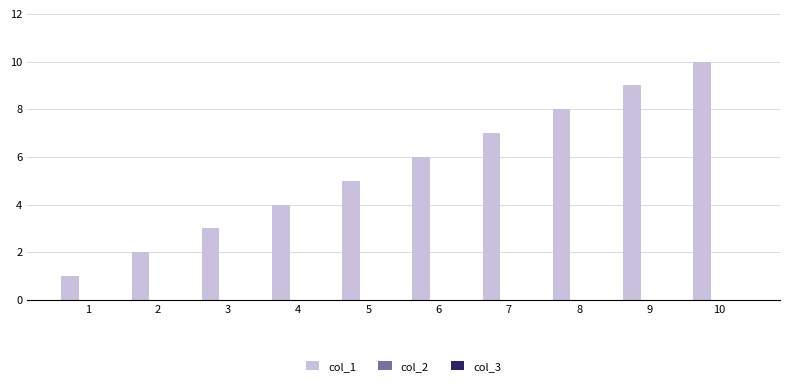

Does the chart contain any negative values?

No